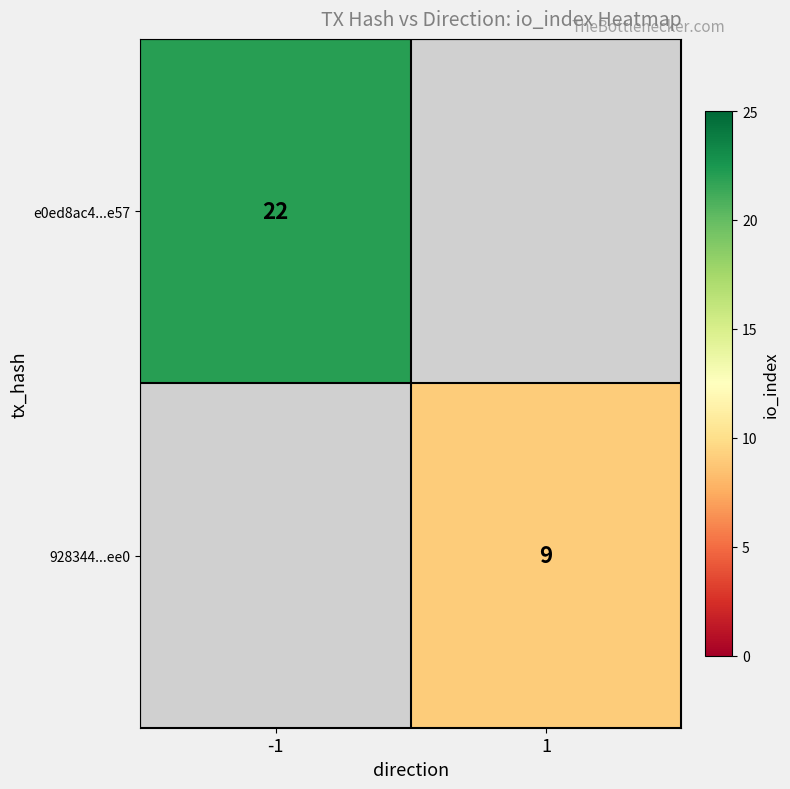

Is it true that 928344...ee0 equals 9 at 1?

True